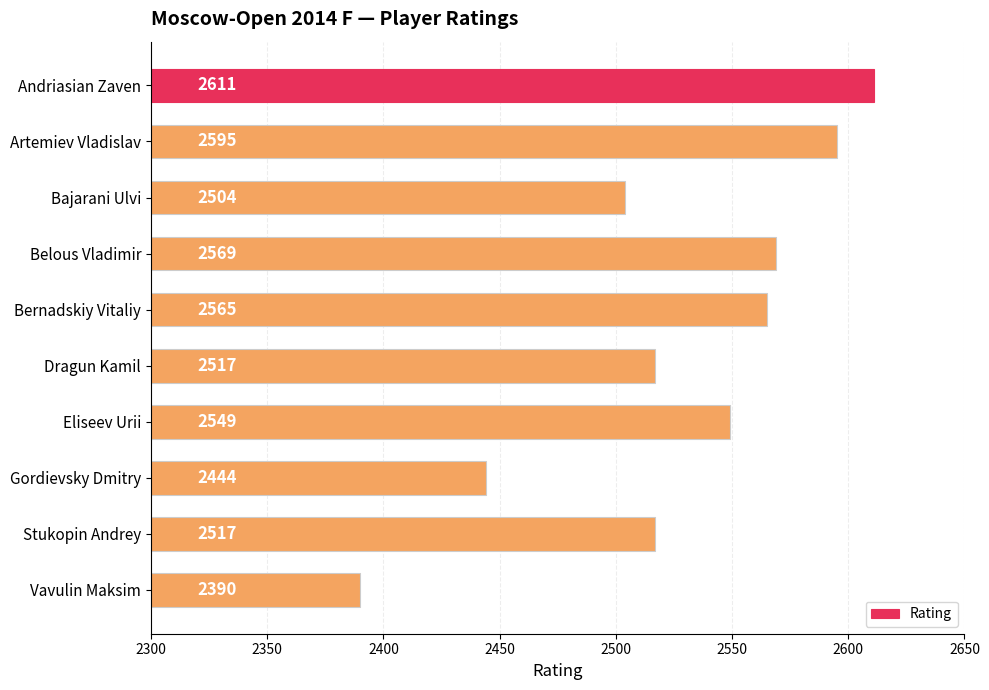

What is the label of the 9th bar from the top?

Stukopin Andrey